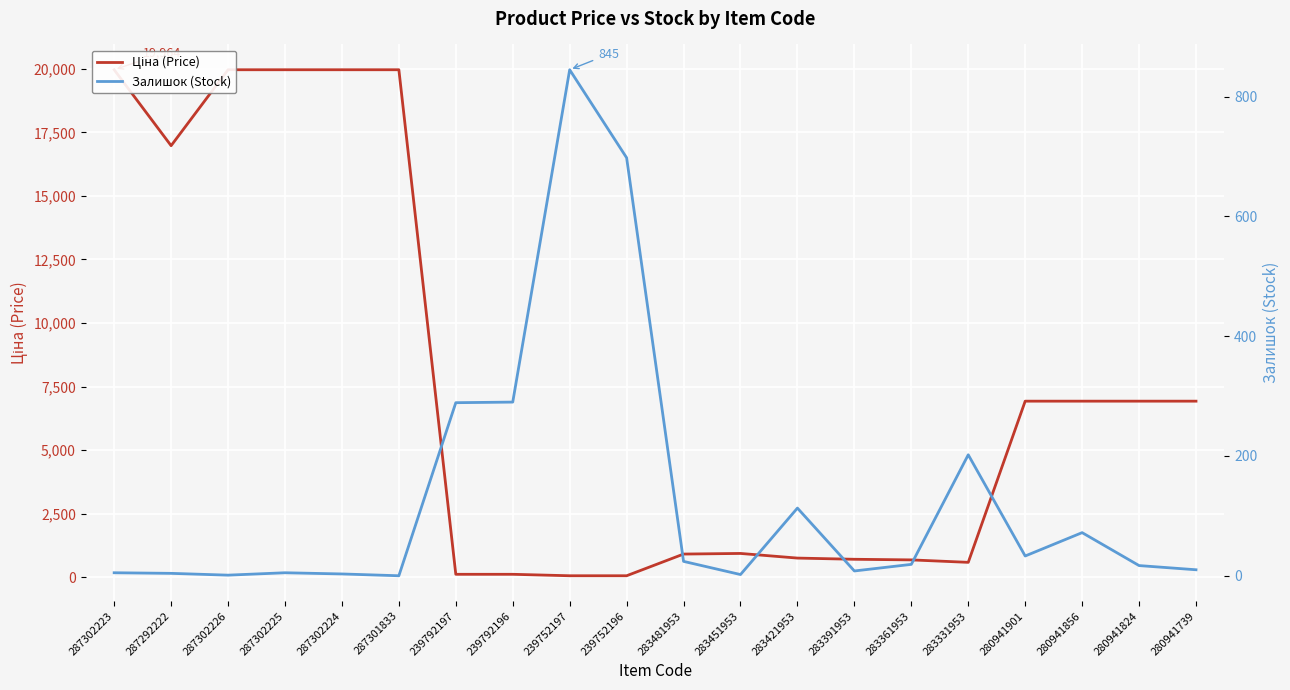

What is the highest value of the Ціна (Price) series?

19964.2